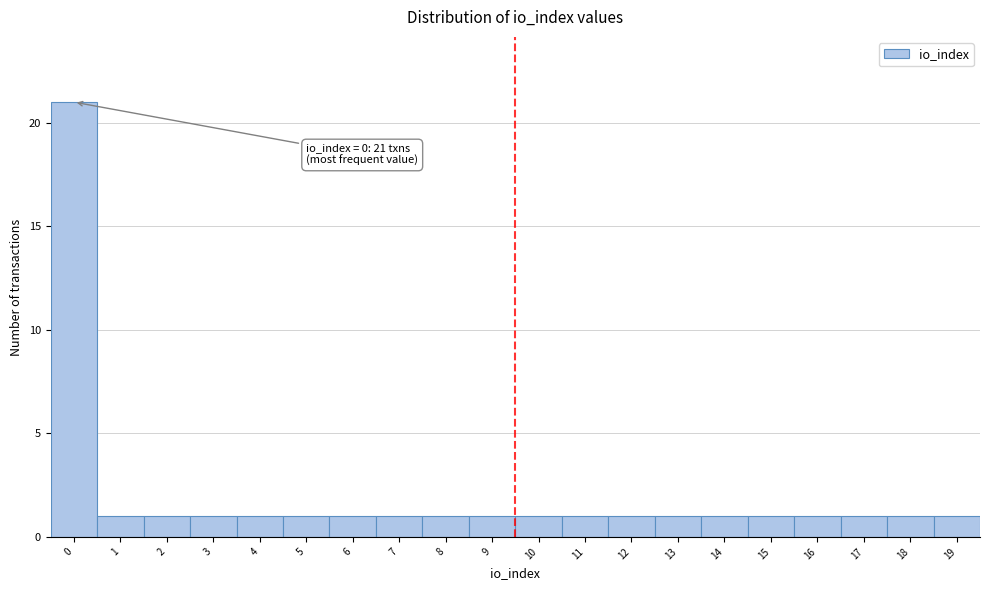

Which range on the x-axis has the tallest bar?

-0.5 to 0.5